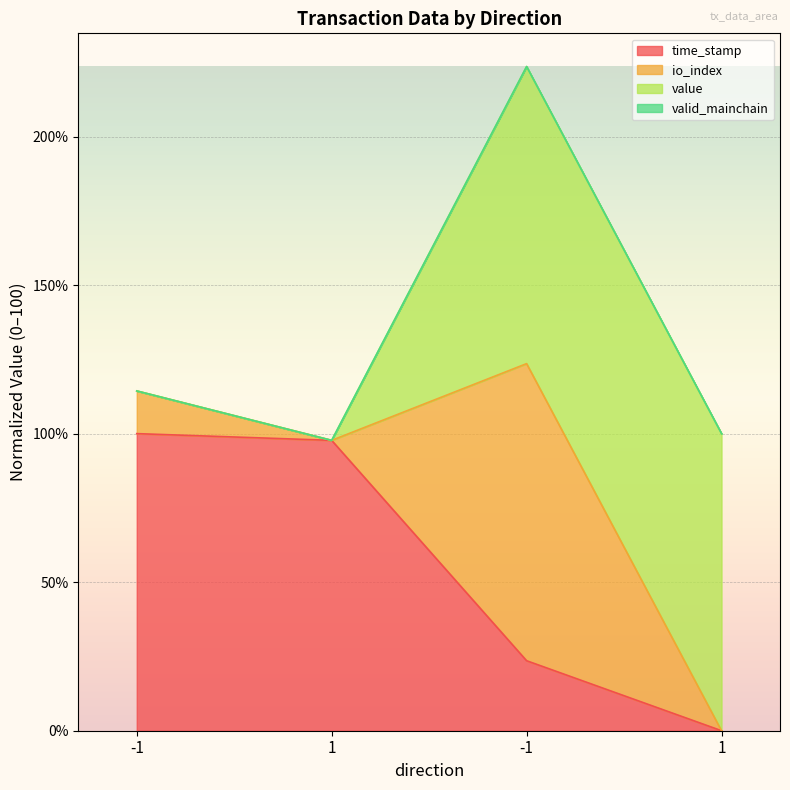

Does the chart display data point markers on the line(s)?

No